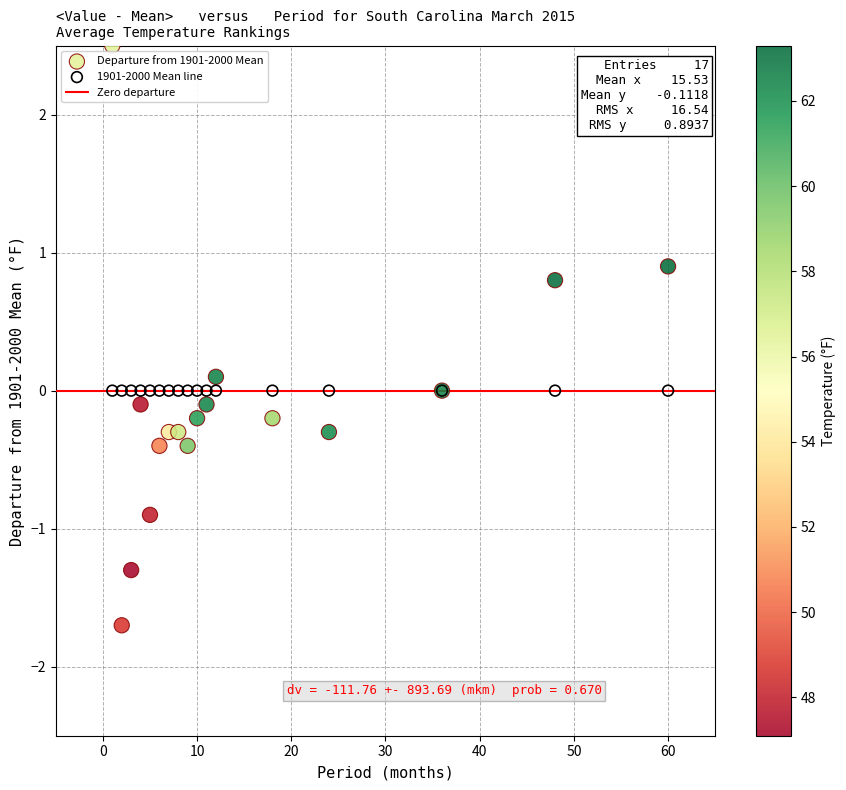

Which series contains the highest Y value?

Departure from 1901-2000 Mean